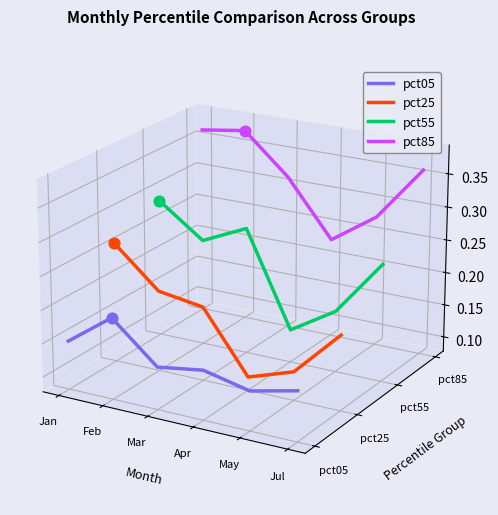

Which series contains the highest Y value?

pct85